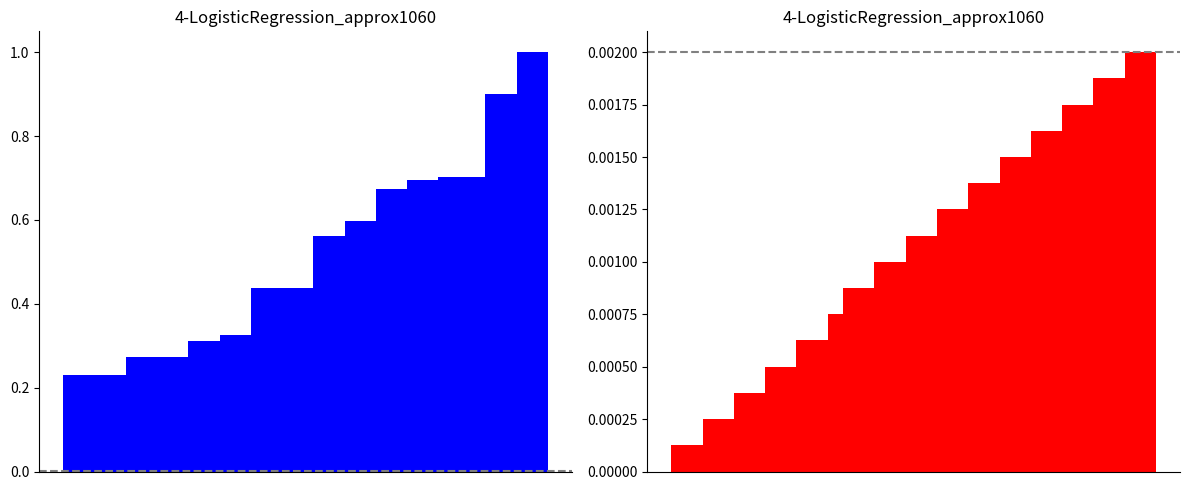

Reading left to right, list all the values displayed in this chart.

Key: 0=0.2	1=0.2	2=0.2	3=0.2	4=0.3	5=0.3	6=0.3	7=0.3	8=0.3	9=0.3	10=0.3	11=0.3	12=0.4	13=0.4	14=0.4	15=0.4	16=0.6	17=0.6	18=0.6	19=0.6	20=0.7	21=0.7	22=0.7	23=0.7	24=0.7	25=0.7	26=0.7	27=0.9	28=0.9	29=1.0	30=1.0
Result: 0=0.0	1=0.0	2=0.0	3=0.0	4=0.0	5=0.0	6=0.0	7=0.0	8=0.0	9=0.0	10=0.0	11=0.0	12=0.0	13=0.0	14=0.0	15=0.0	16=0.0	17=0.0	18=0.0	19=0.0	20=0.0	21=0.0	22=0.0	23=0.0	24=0.0	25=0.0	26=0.0	27=0.0	28=0.0	29=0.0	30=0.0